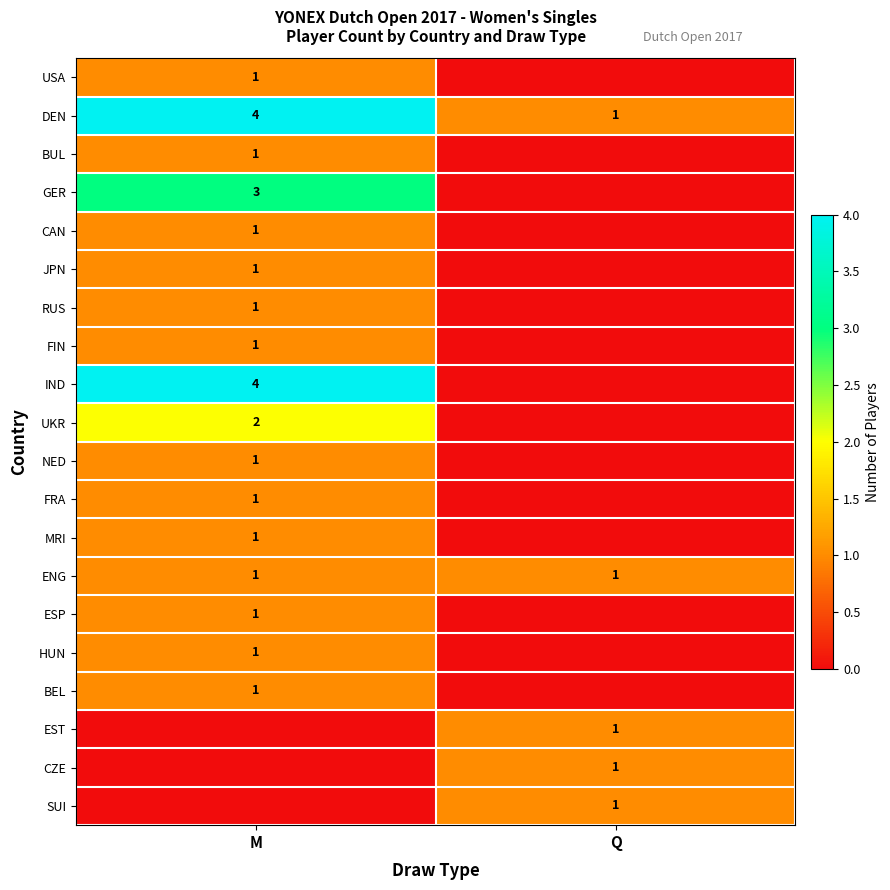

The ENG series shows 1 at M. True or false?

True